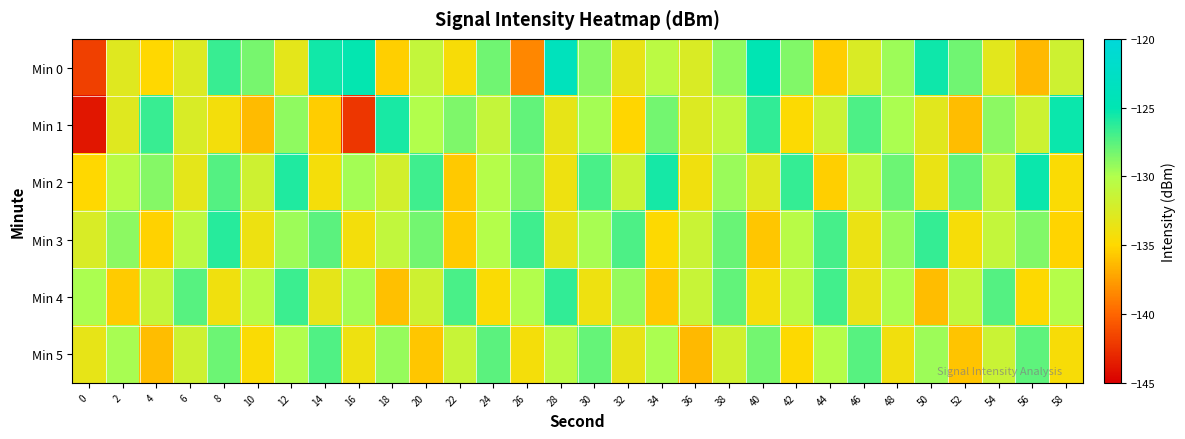

How many data points does each series have?

30